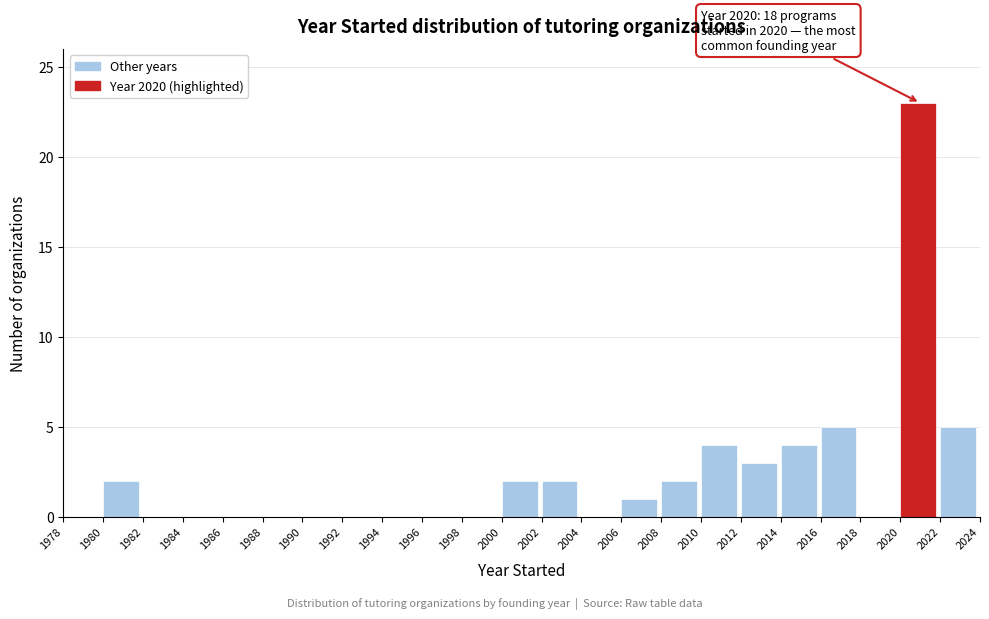

Over which range of the x-axis is the bar tallest?

2020 to 2022